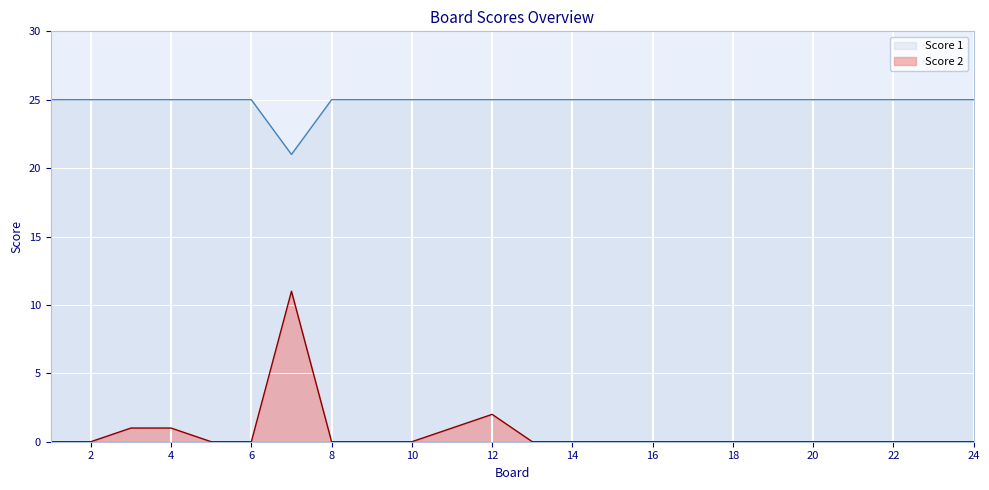

What is the total value across all series at 18?

25